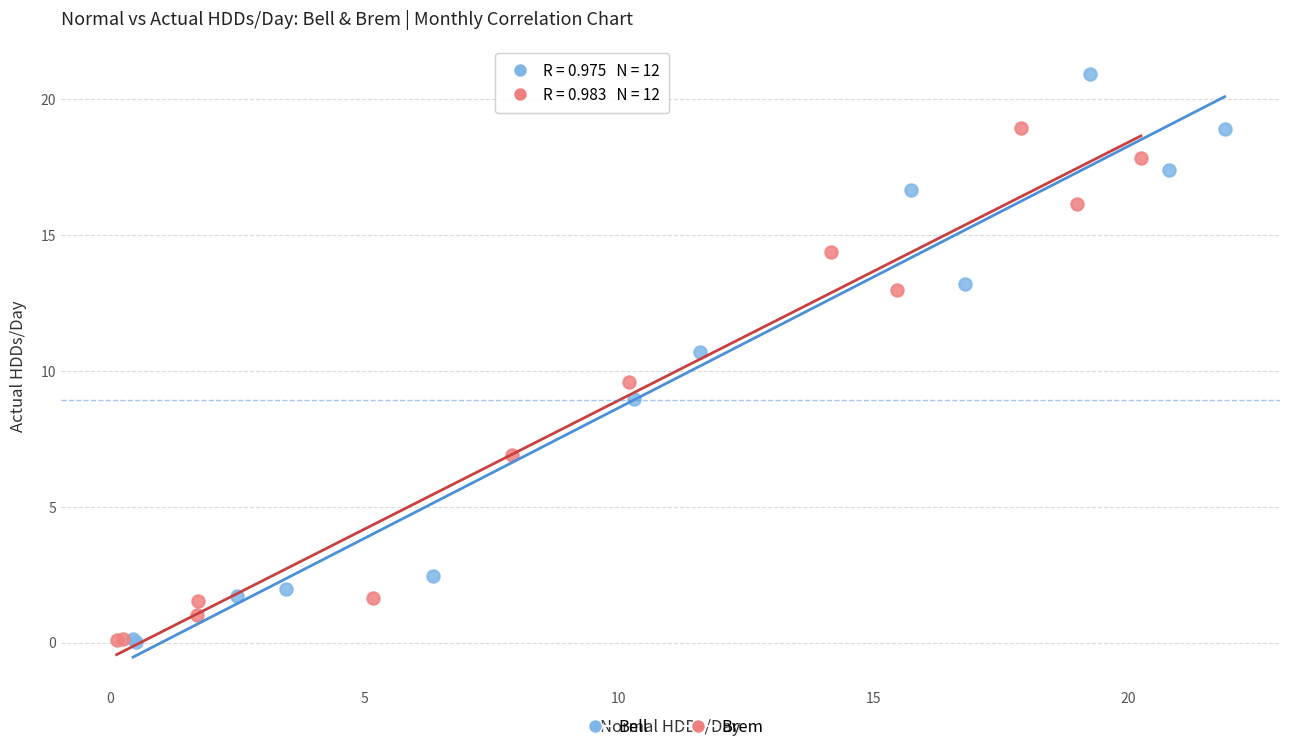

Which series contains the highest Y value?

Bell